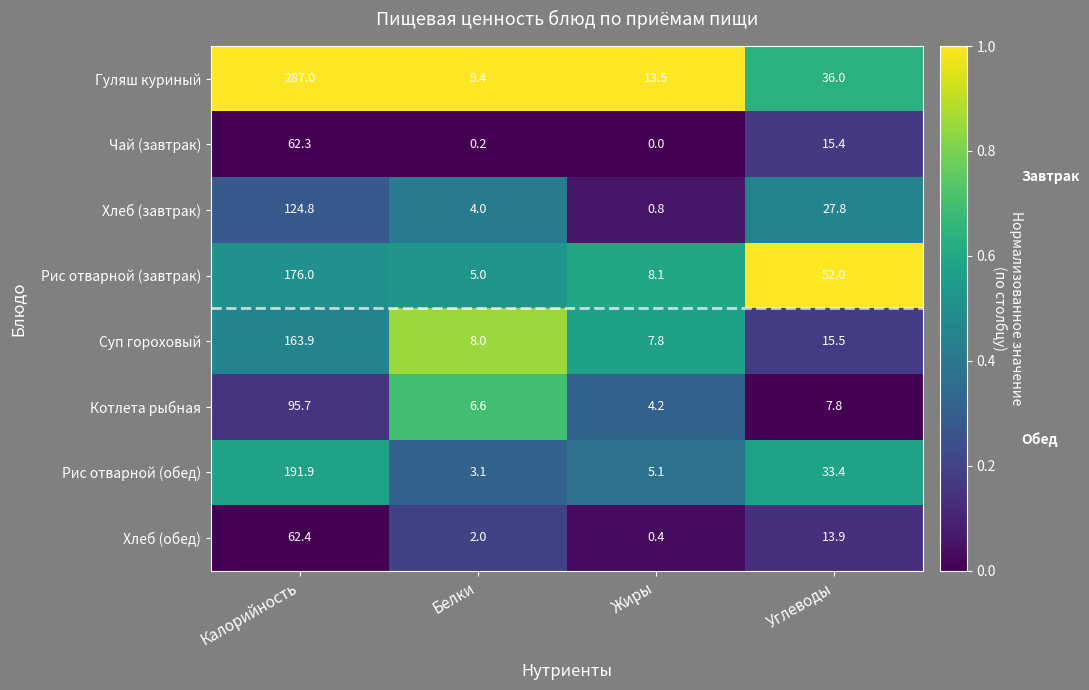

Count the number of categories in the chart.

4